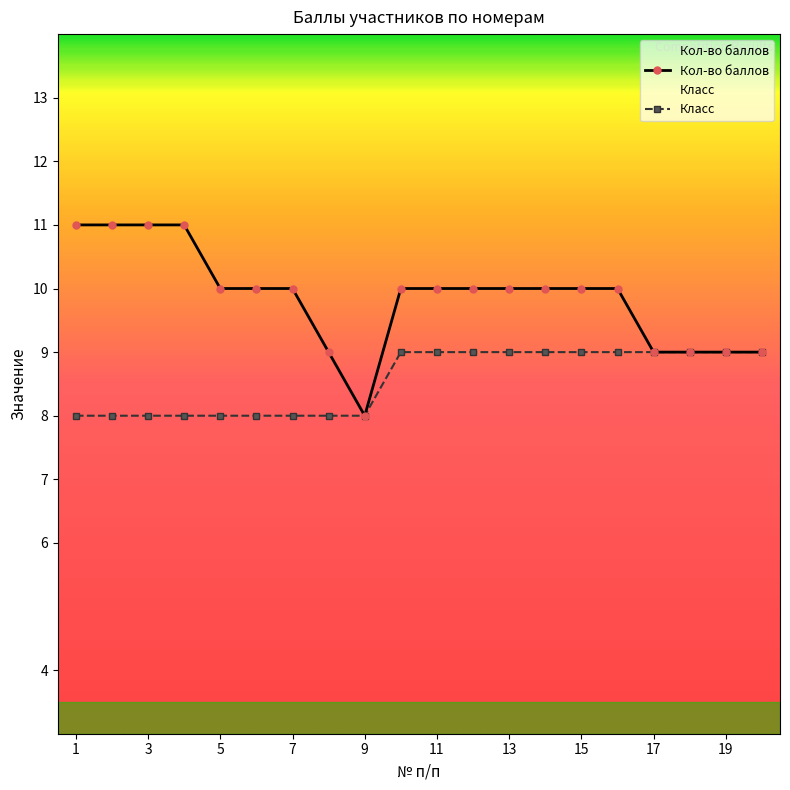

True or false: Кол-во баллов and Класс cross at least once.

False